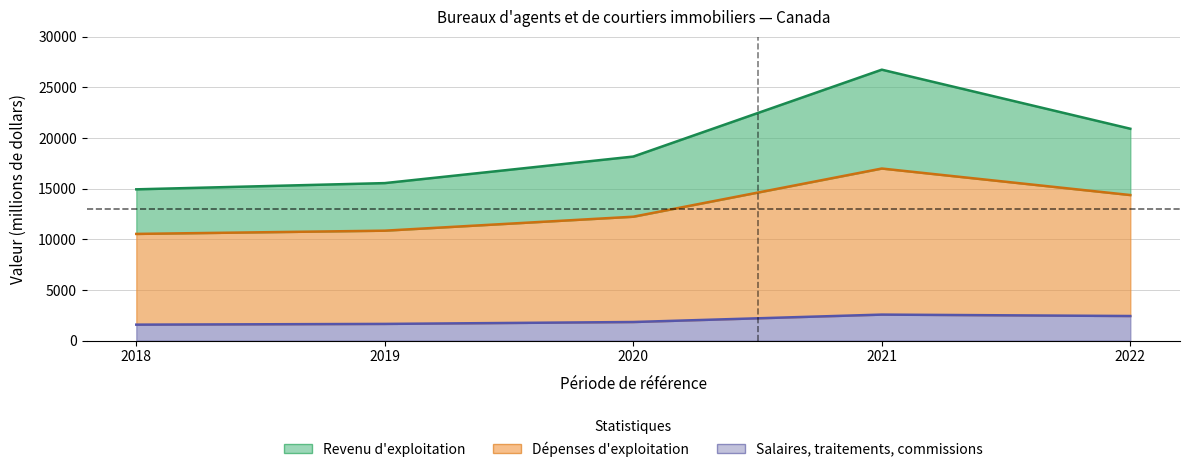

What is the average value of the Revenu d'exploitation series?

19264.2